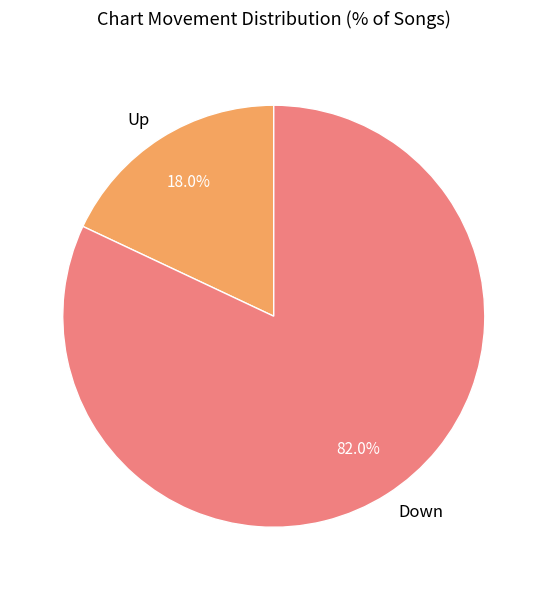

Rank the categories by value from highest to lowest.

Down, Up